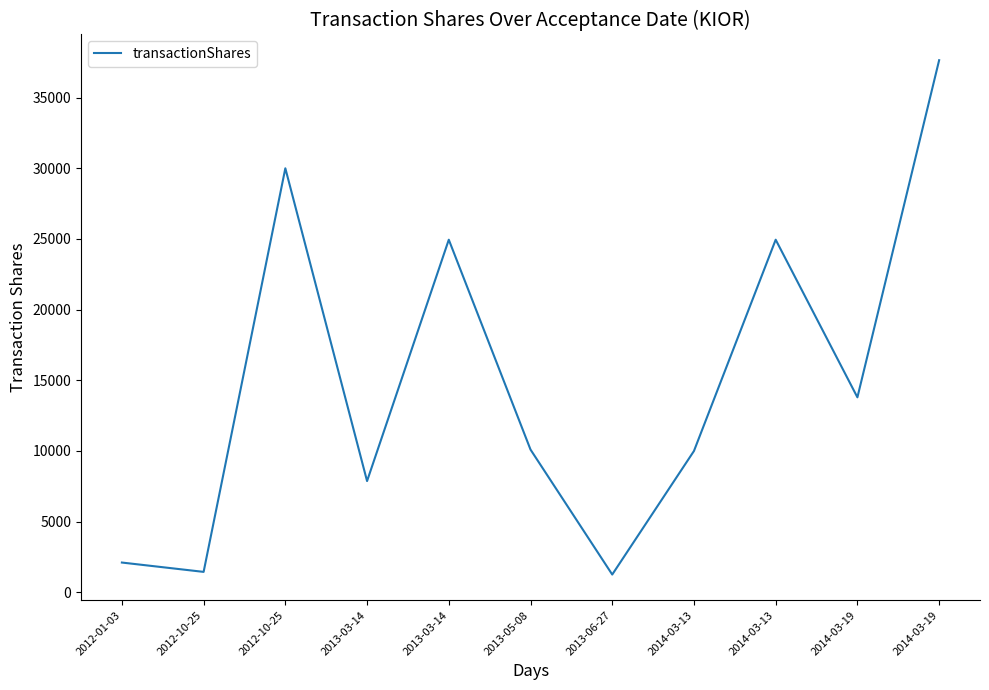

Does the chart display data point markers on the line(s)?

No